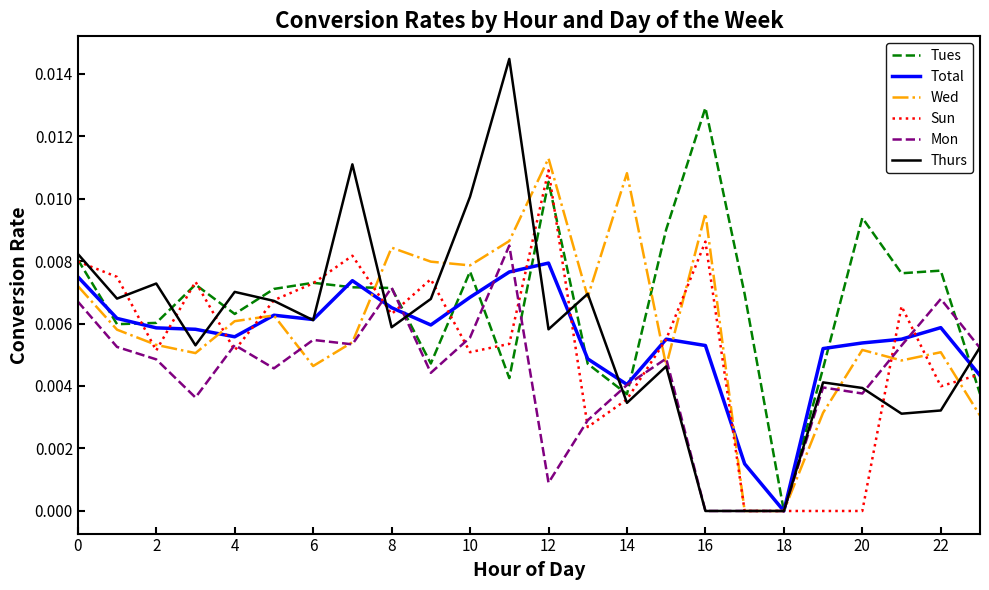

Which series has the largest range (max minus min)?

Thurs